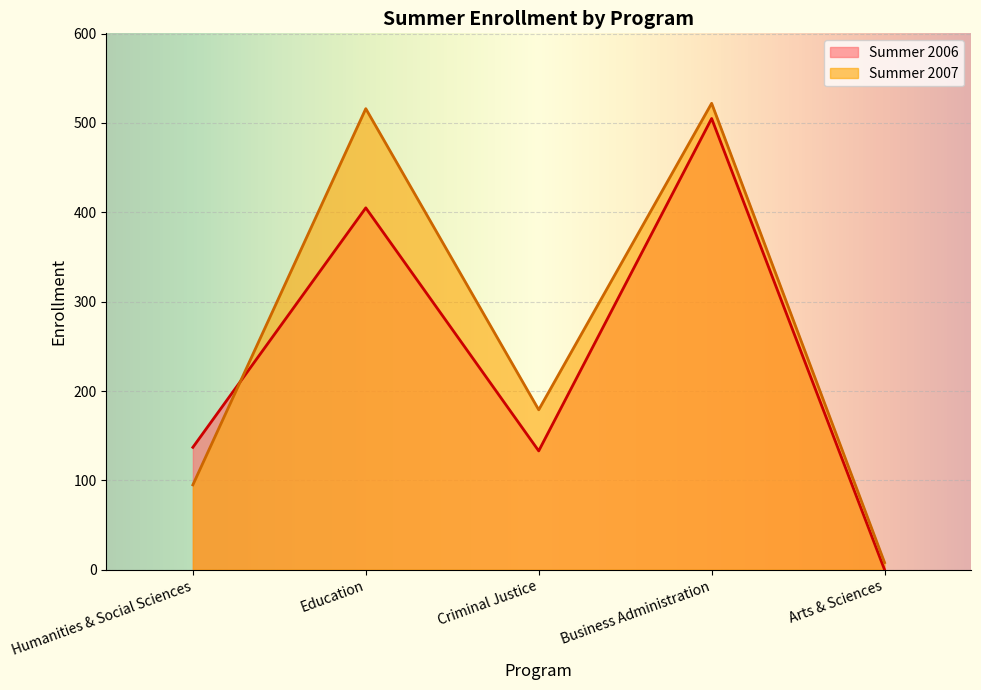

List the labels in order of Summer 2006 value, smallest first.

Arts & Sciences, Criminal Justice, Humanities & Social Sciences, Education, Business Administration